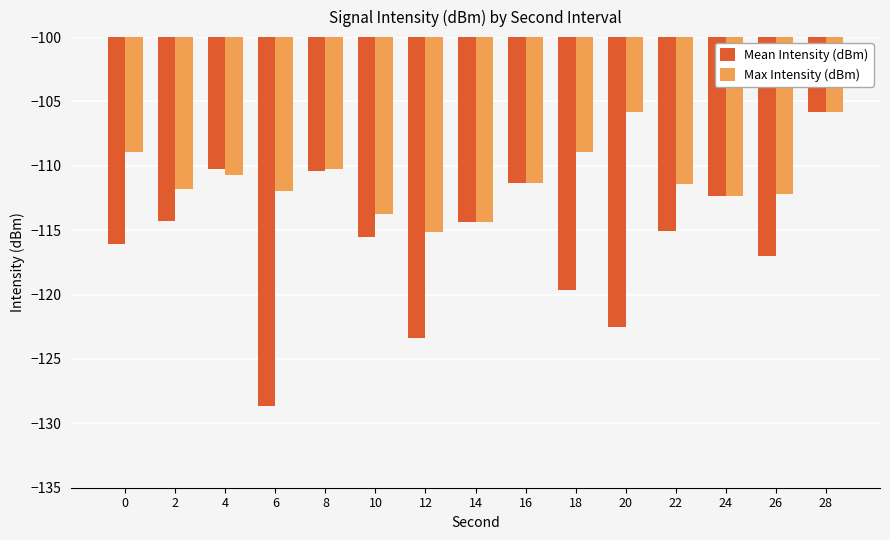

How many distinct data groups are displayed?

2